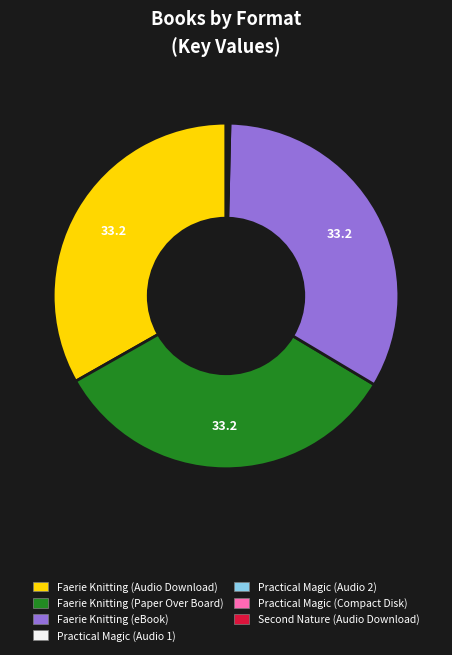

Does any single category account for the majority?

No